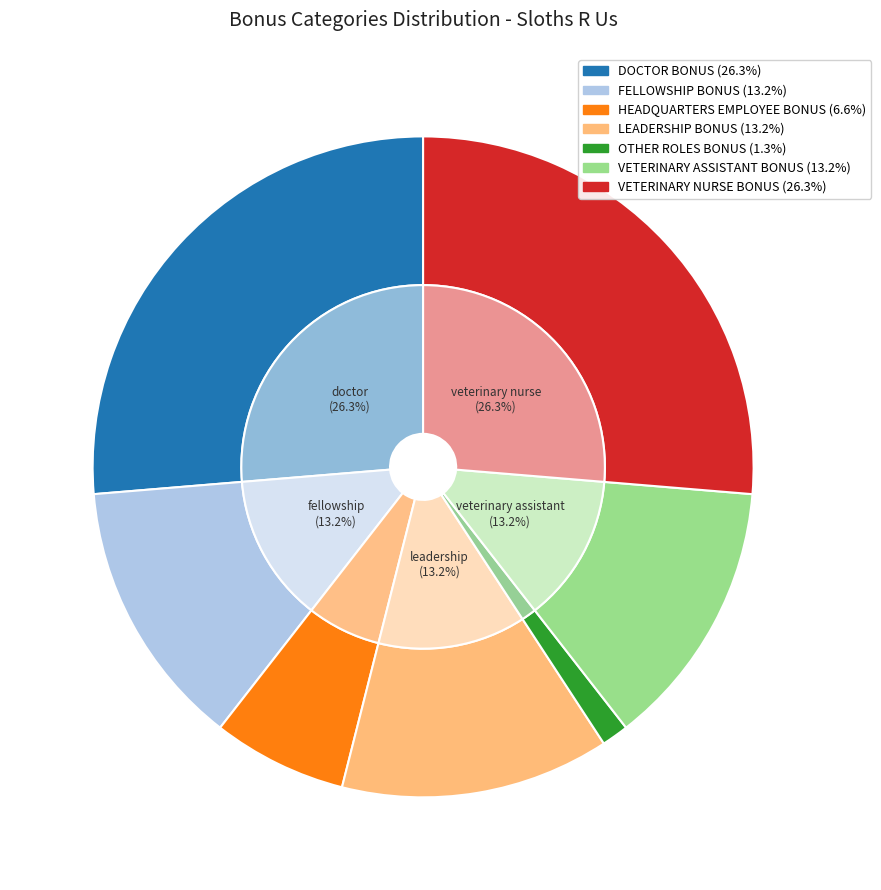

To the nearest percent, what portion does DOCTOR BONUS represent?

26%